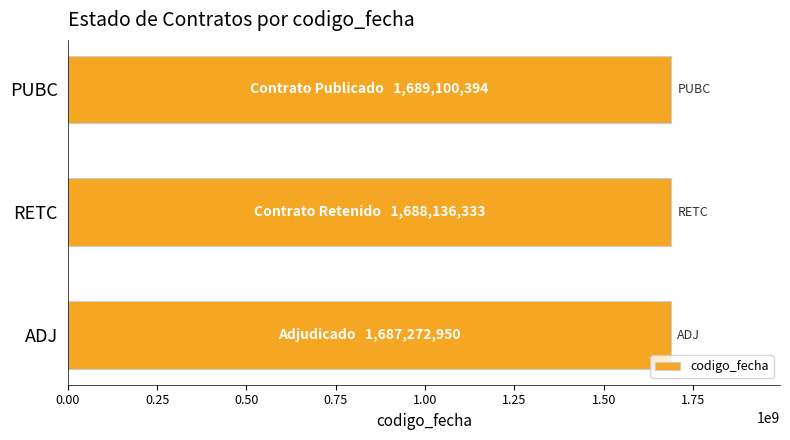

Read the codigo_fecha value at PUBC.

1689100394